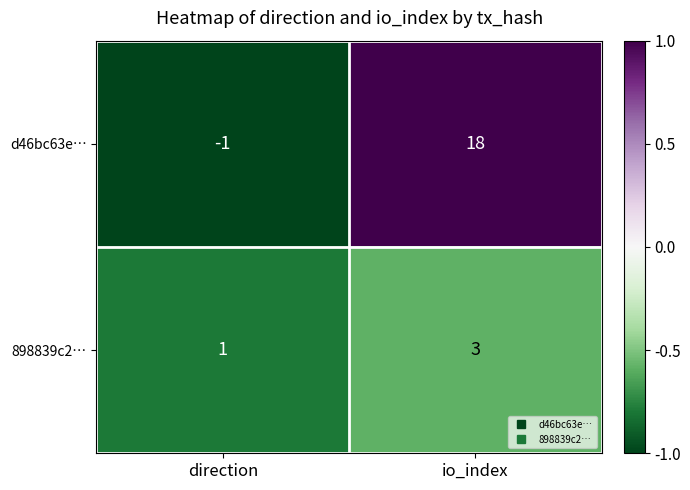

How many series are shown in this chart?

2